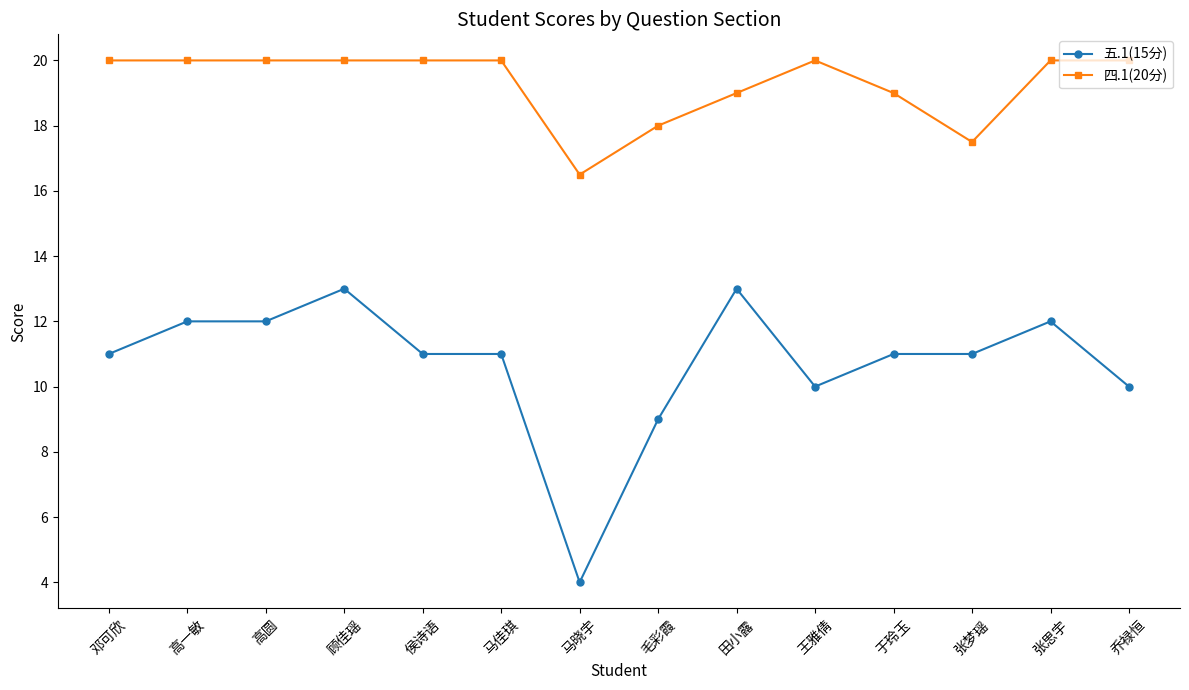

What is the difference between the maximum and minimum values in the 五.1(15分) series?

9.0